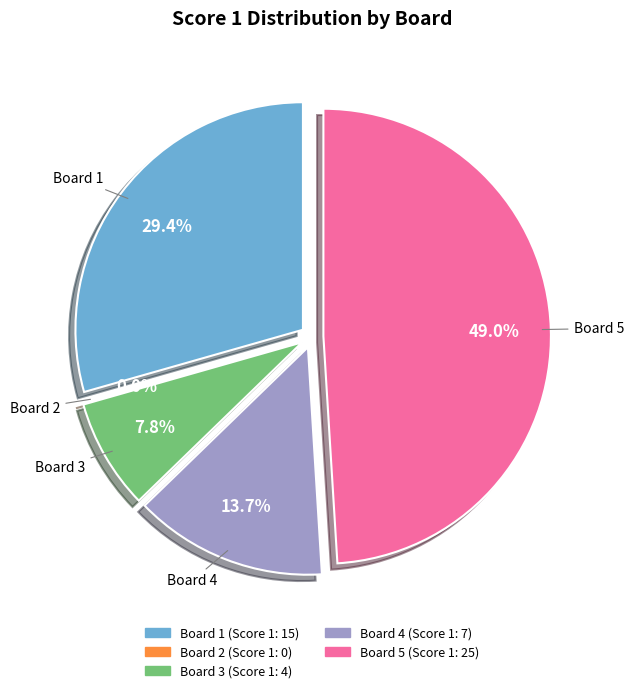

To the nearest percent, what portion does Board 1 represent?

29%